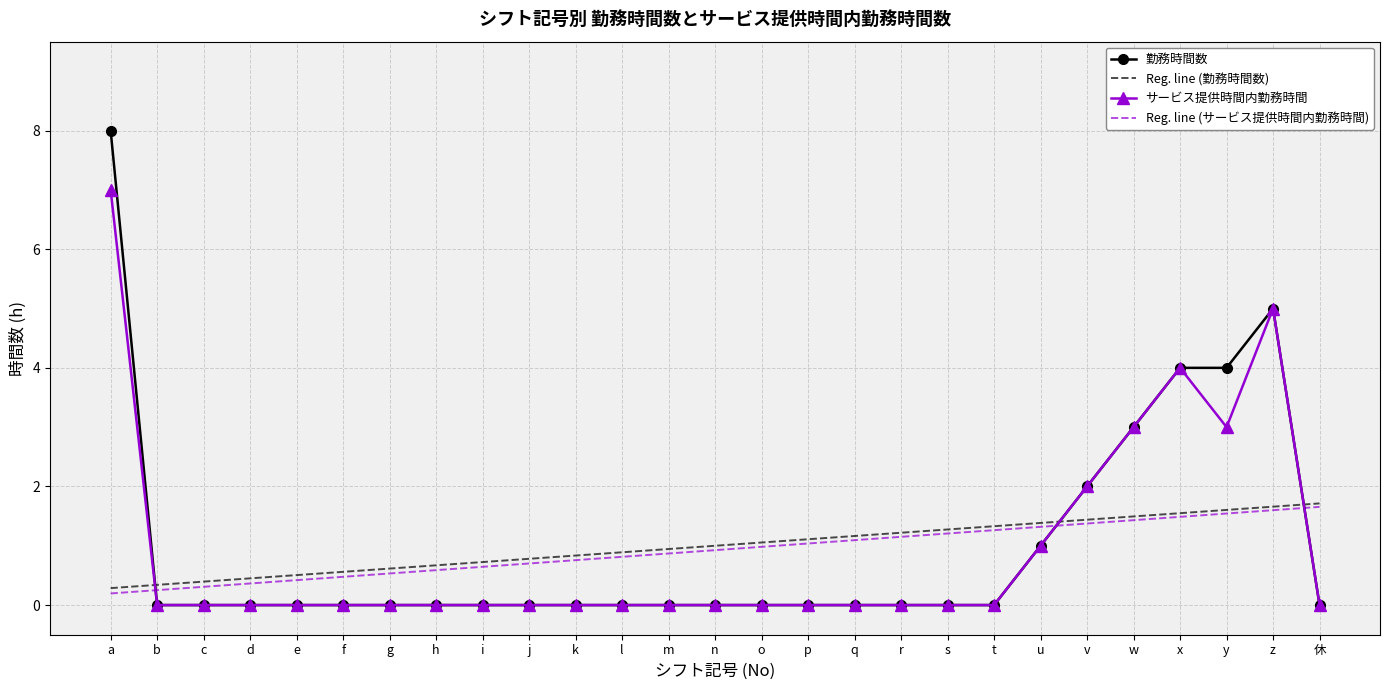

What is the difference between the maximum and minimum values in the Reg. line (サービス提供時間内勤務時間) series?

1.5